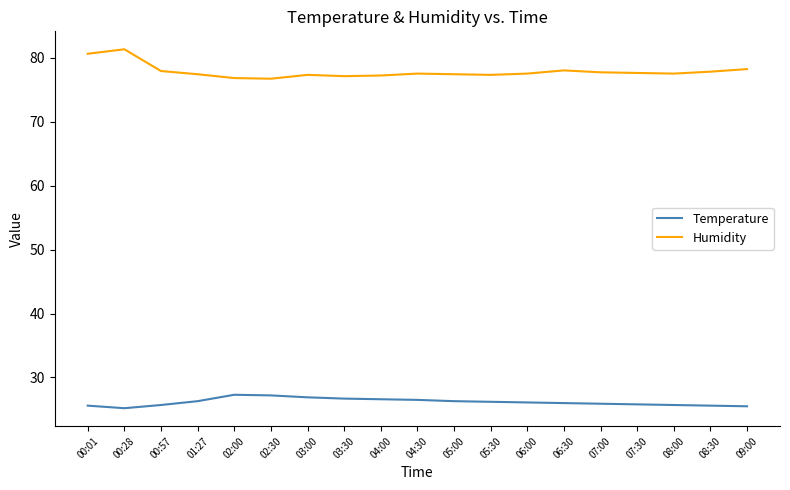

Is it true that Temperature equals 38.2 at 00:01?

False